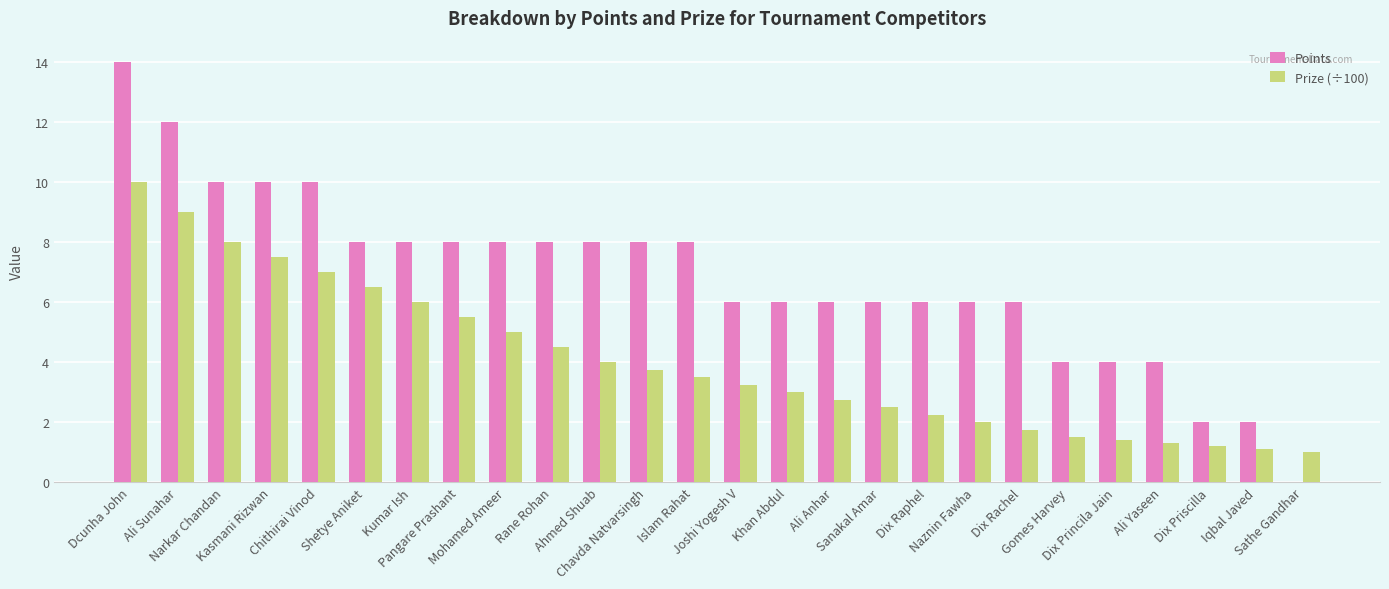

Which series has the largest total across all categories?

Points